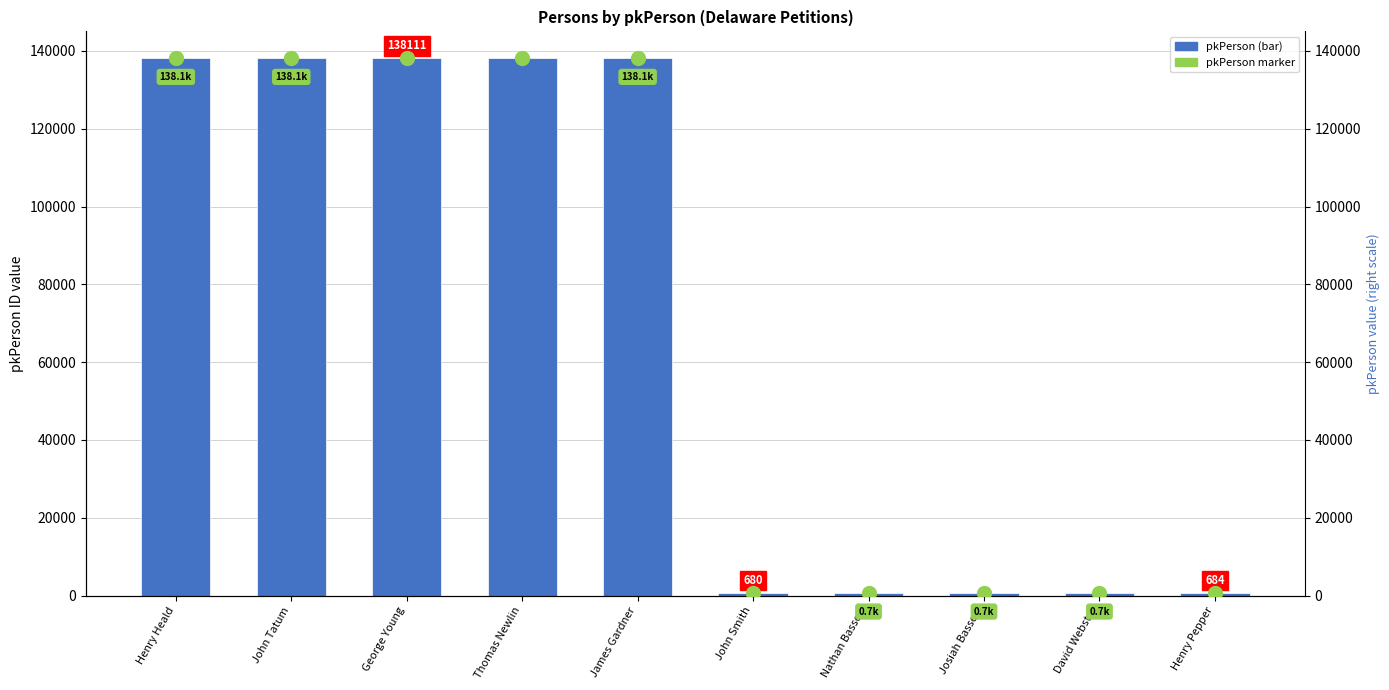

At which label is pkPerson closest to 69396?

Henry Pepper